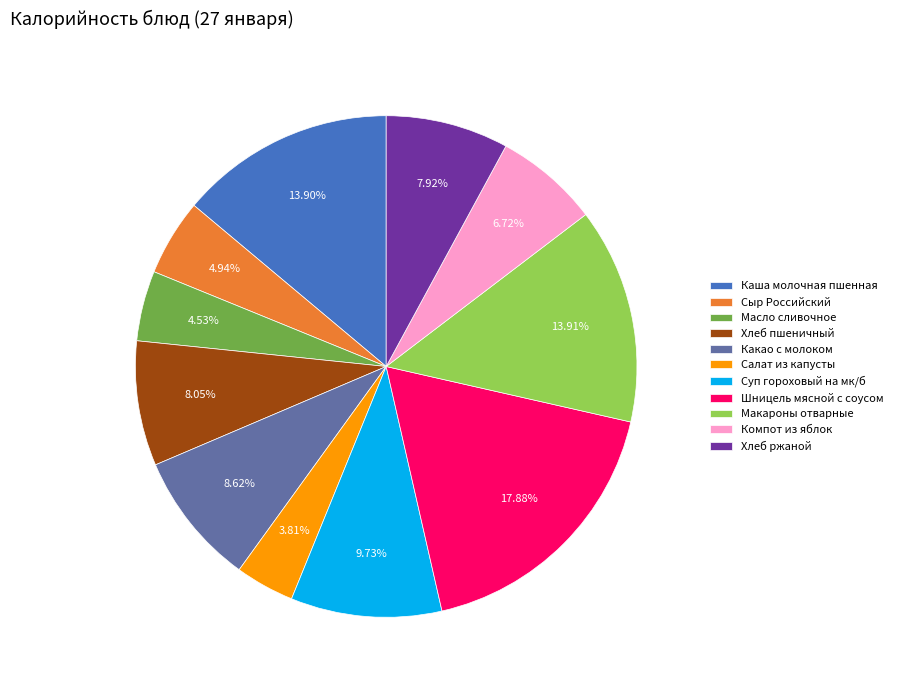

Do Шницель мясной с соусом and Компот из яблок together represent more than half of the pie?

No